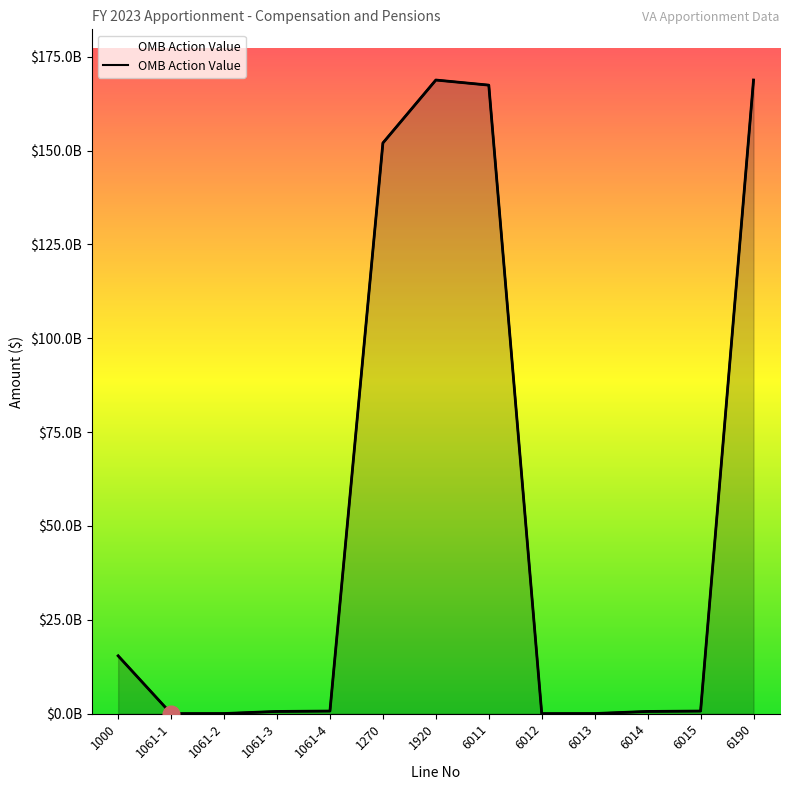

List the labels in order of value, smallest first.

1061-1, 6012, 1061-2, 6013, 1061-3, 6014, 1061-4, 6015, 1000, 1270, 6011, 1920, 6190